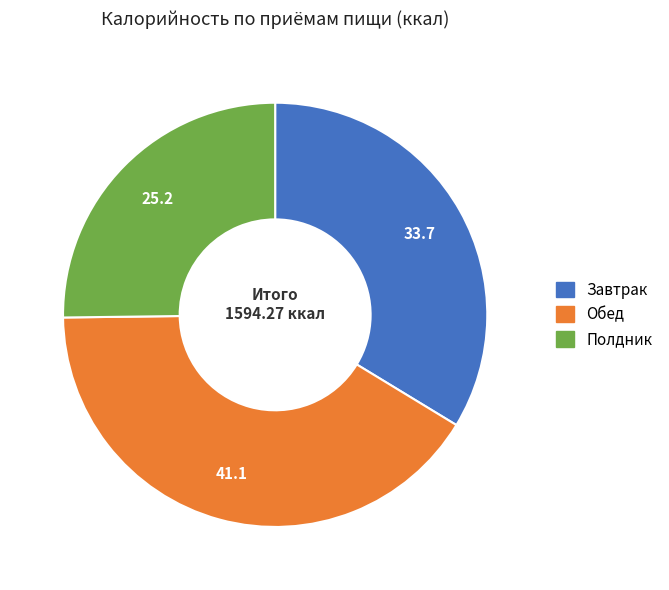

Which category has the biggest portion of the pie?

Обед